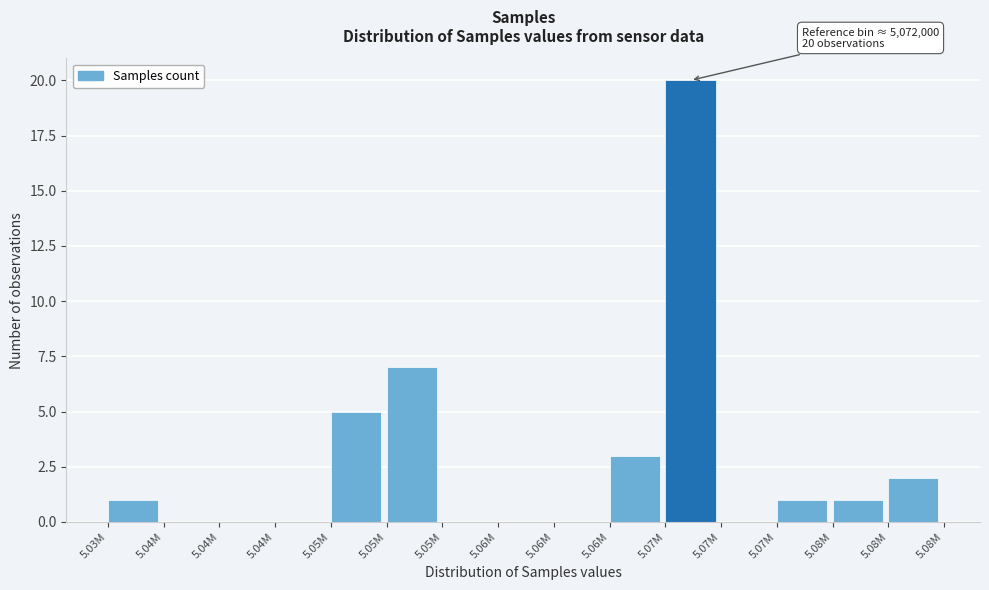

How many data points does each series have?

15